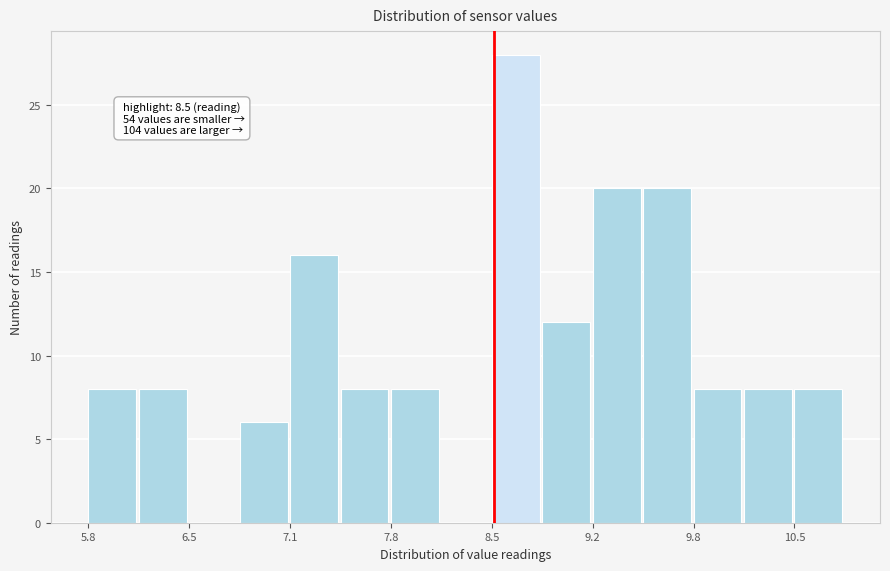

Read against the x-axis, roughly where is the centre of the tallest bar?

8.6